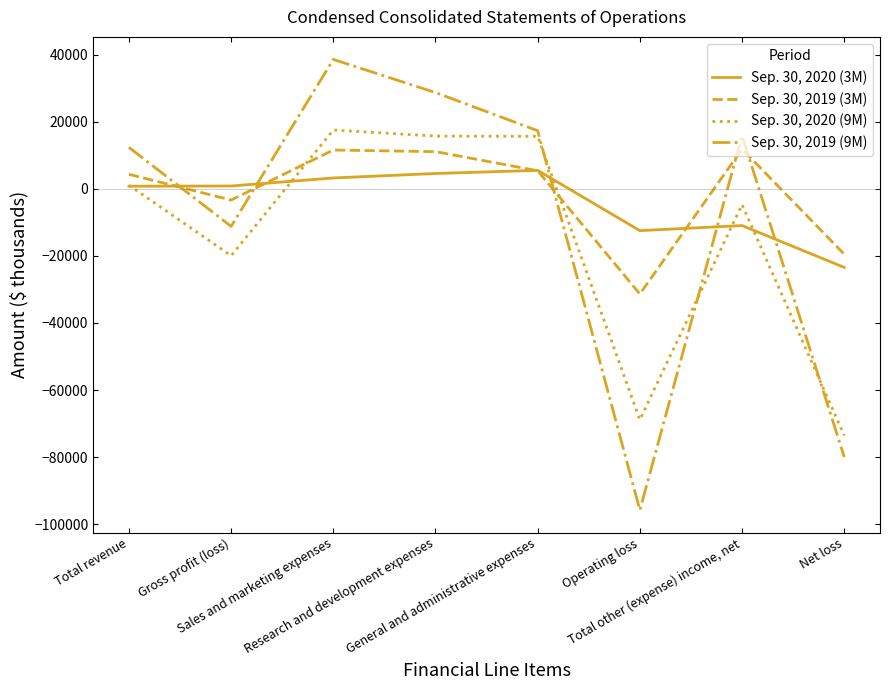

What is the greatest value displayed?

38573